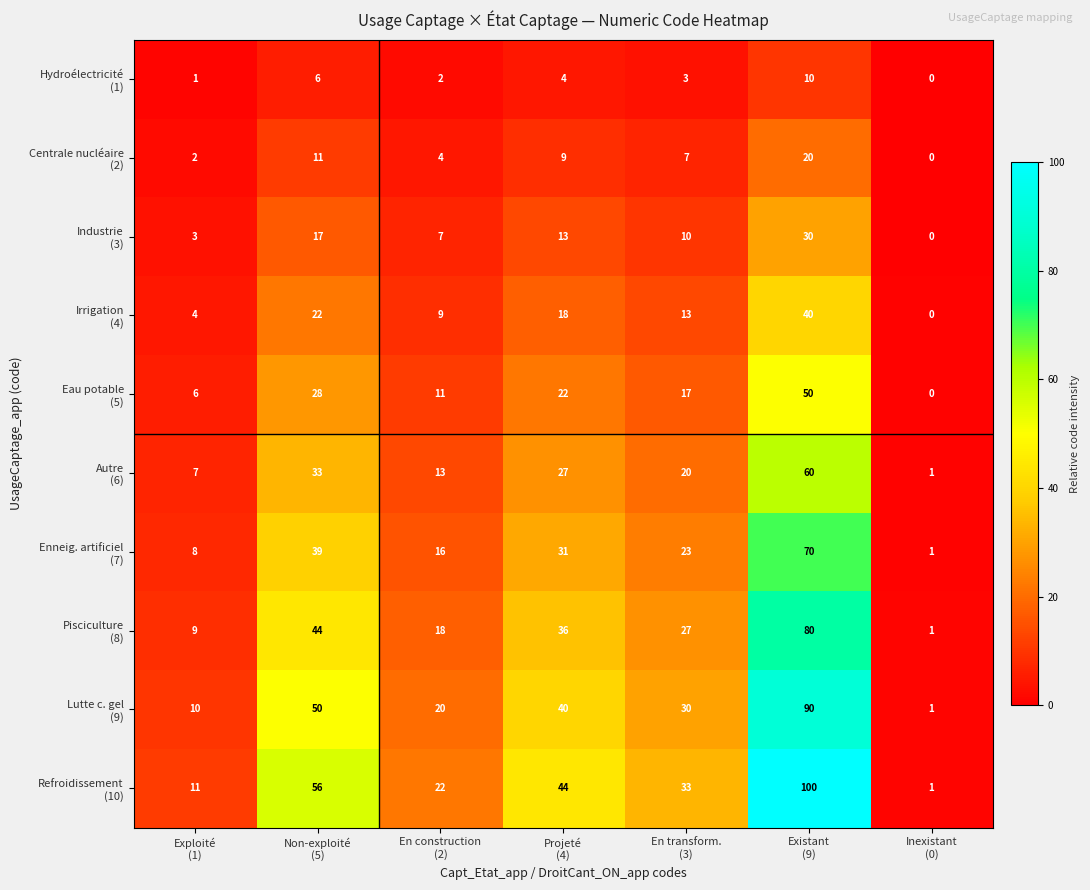

What is the total value across all series at Projeté
(4)?

244